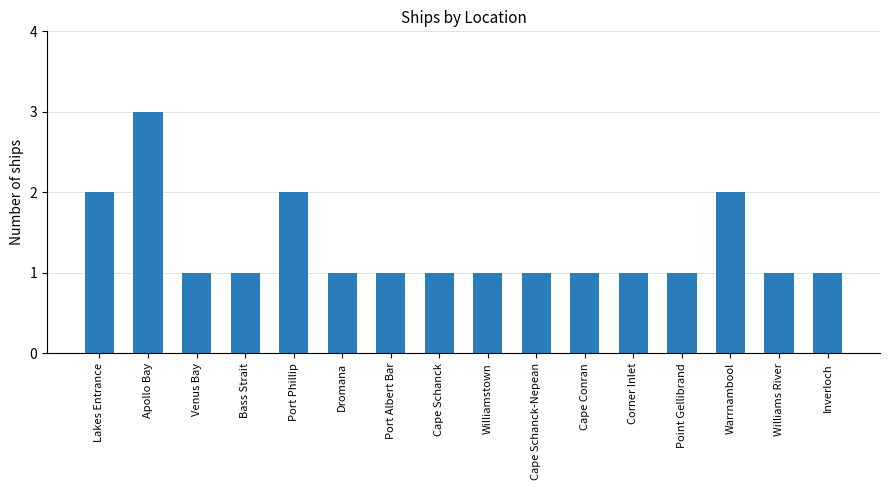

What is the label of the 5th bar from the right?

Corner Inlet